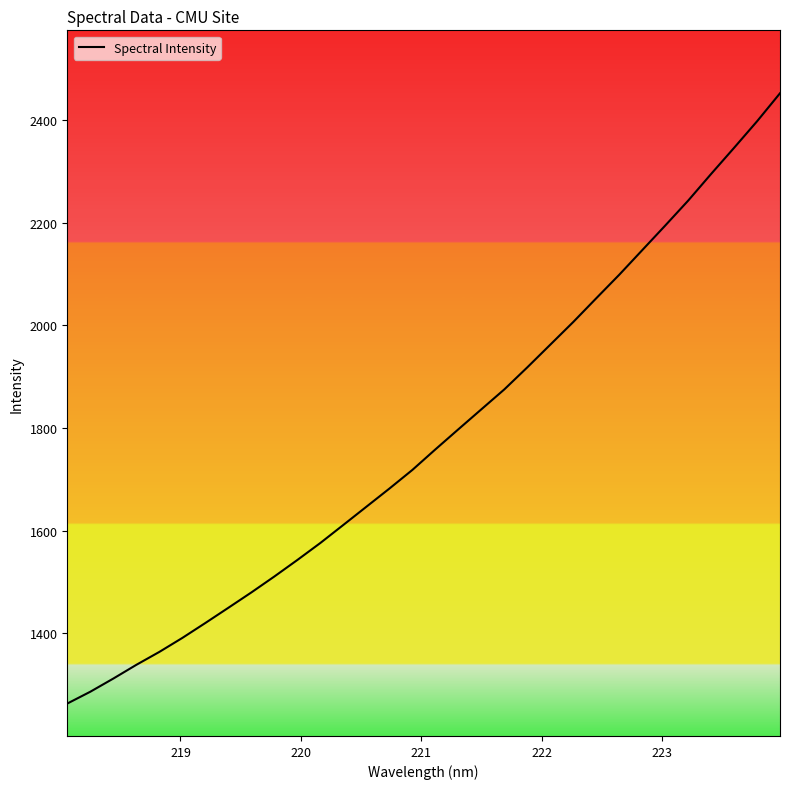

What is the greatest value displayed?

2452.4